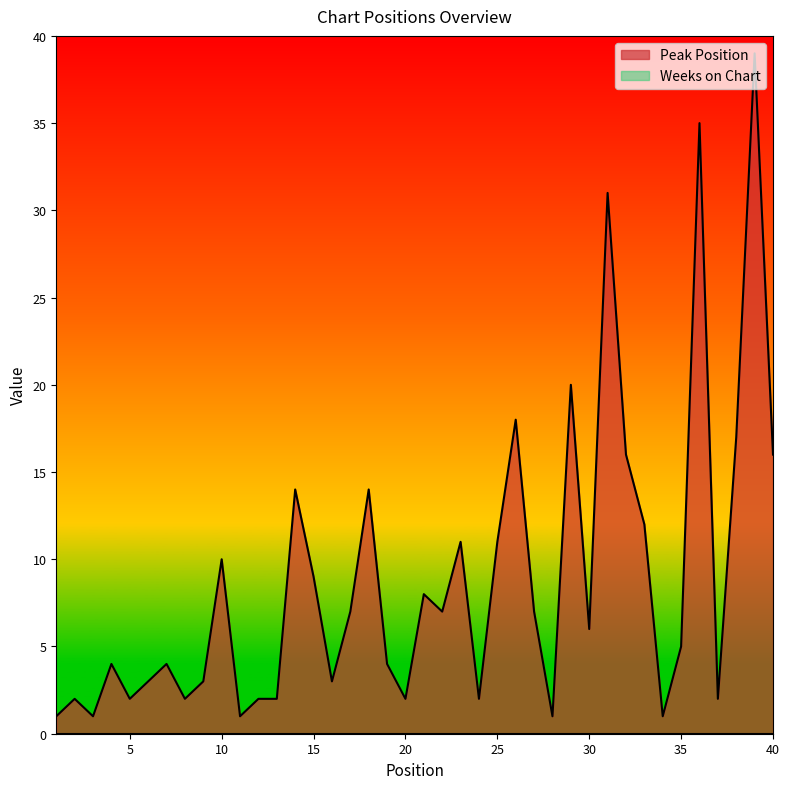

What is the greatest value displayed?

39